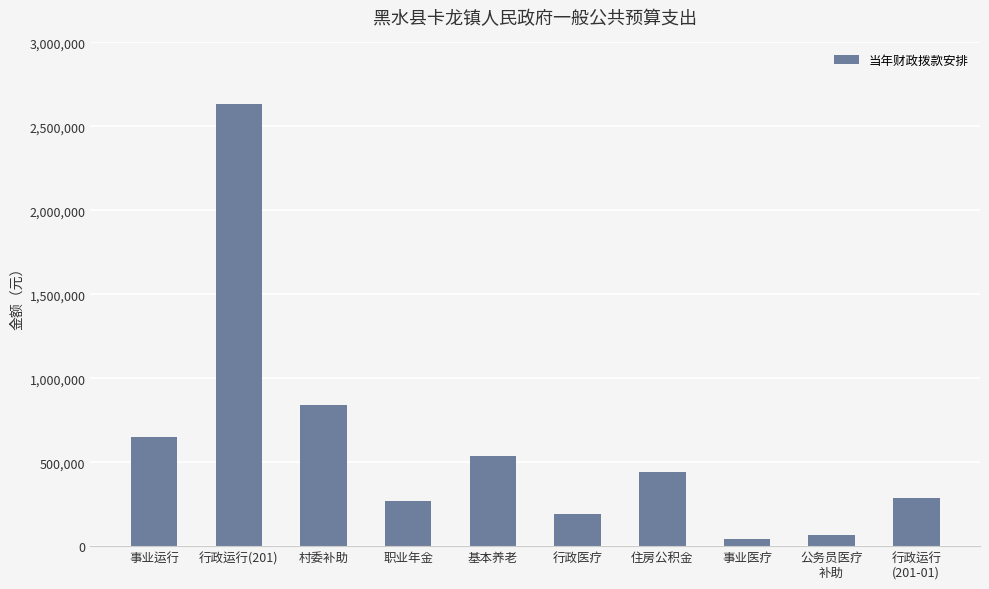

What is the value of the 6th bar from the left?

193845.7